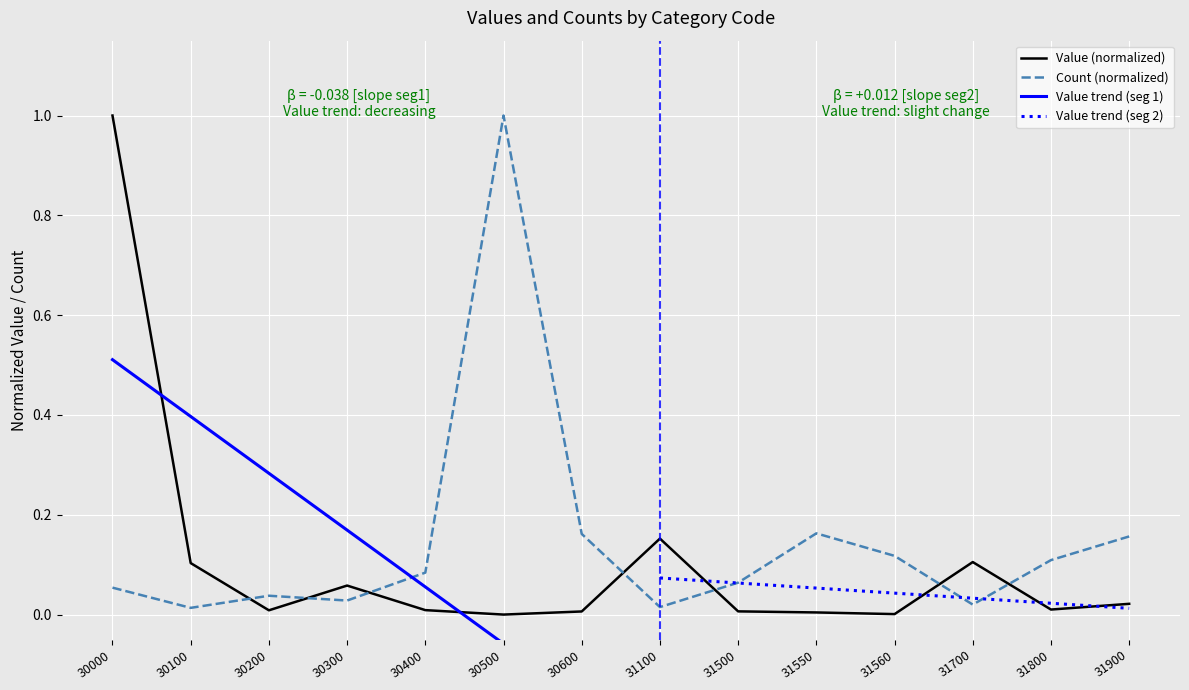

What is the value of the Count (index col 11) point at the 6th from the left?

1.0